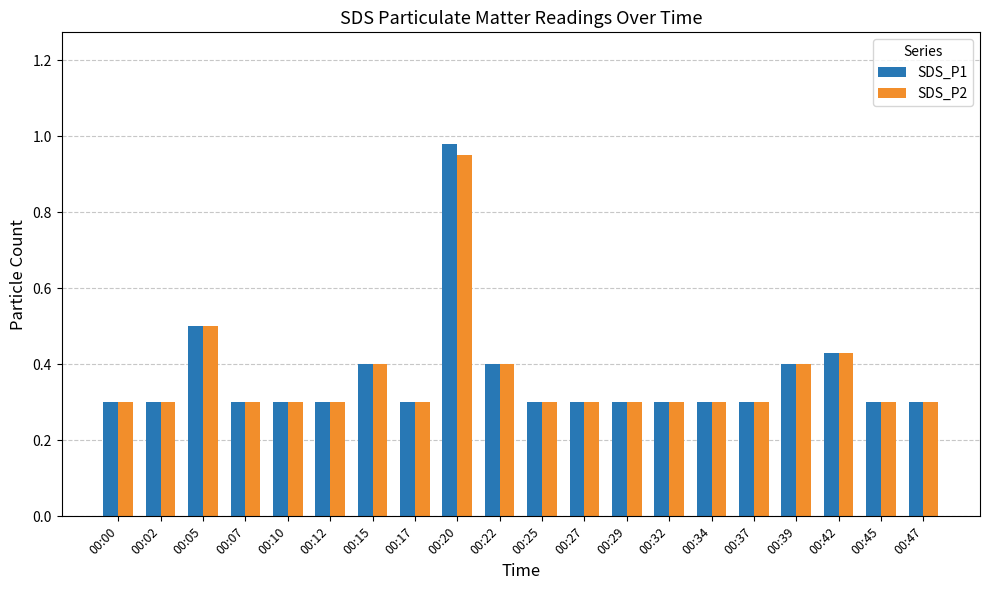

The SDS_P1 series shows 0.3 at 00:34. True or false?

True